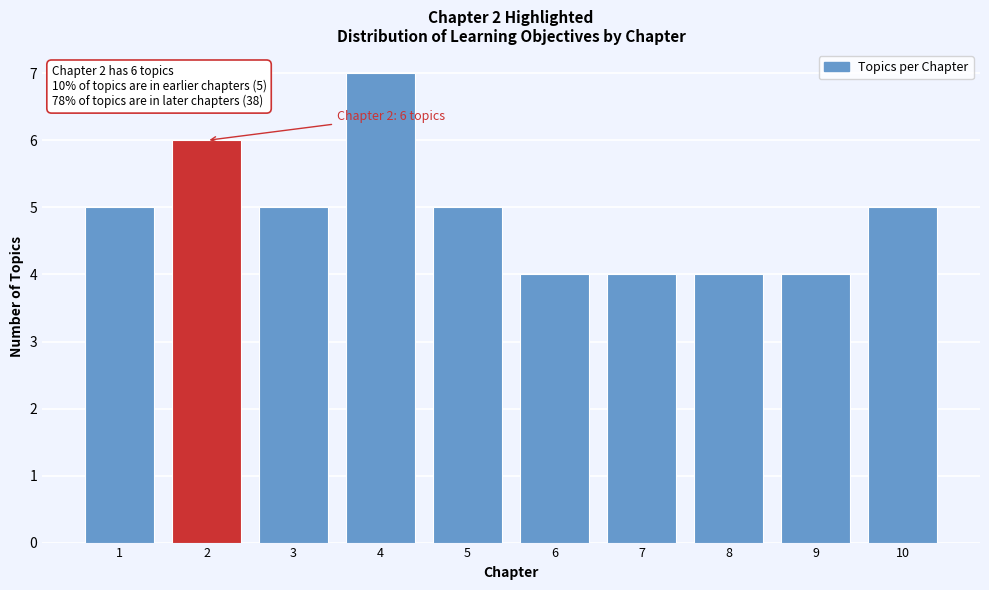

Reading left to right, transcribe all the data shown in this chart.

1=5	2=6	3=5	4=7	5=5	6=4	7=4	8=4	9=4	10=5